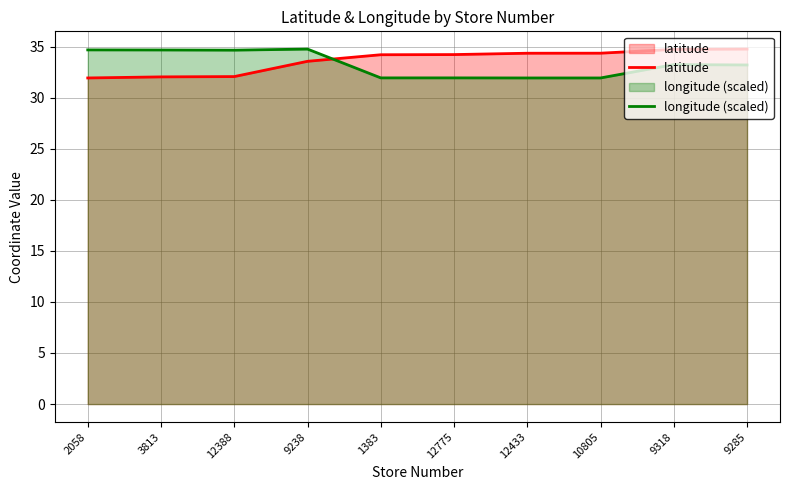

Which has a higher value, 9318 or 12433?

9318